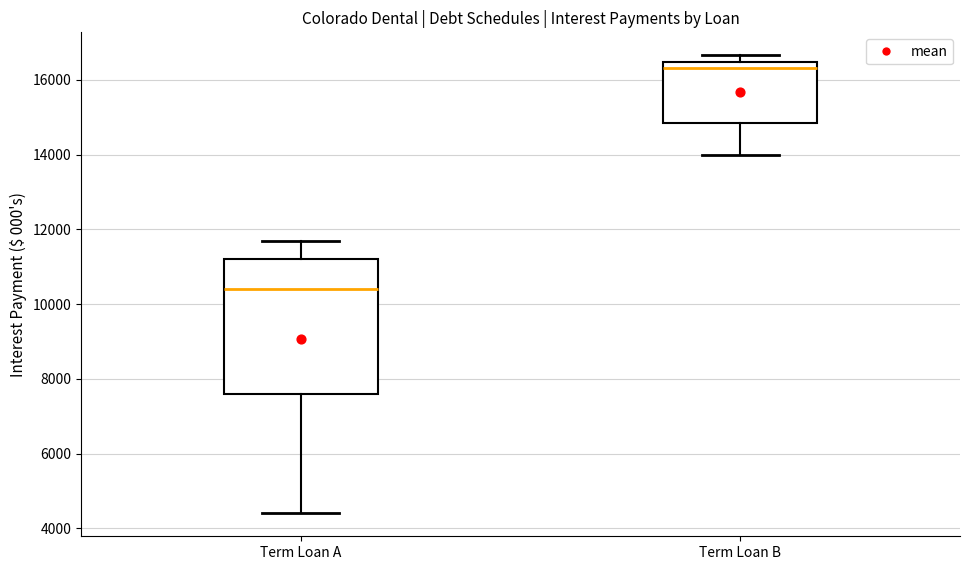

Where is the upper edge of the box for Term Loan A on the y-axis? The values are not printed on the chart, so give them approximately, as read against the axis.

11200